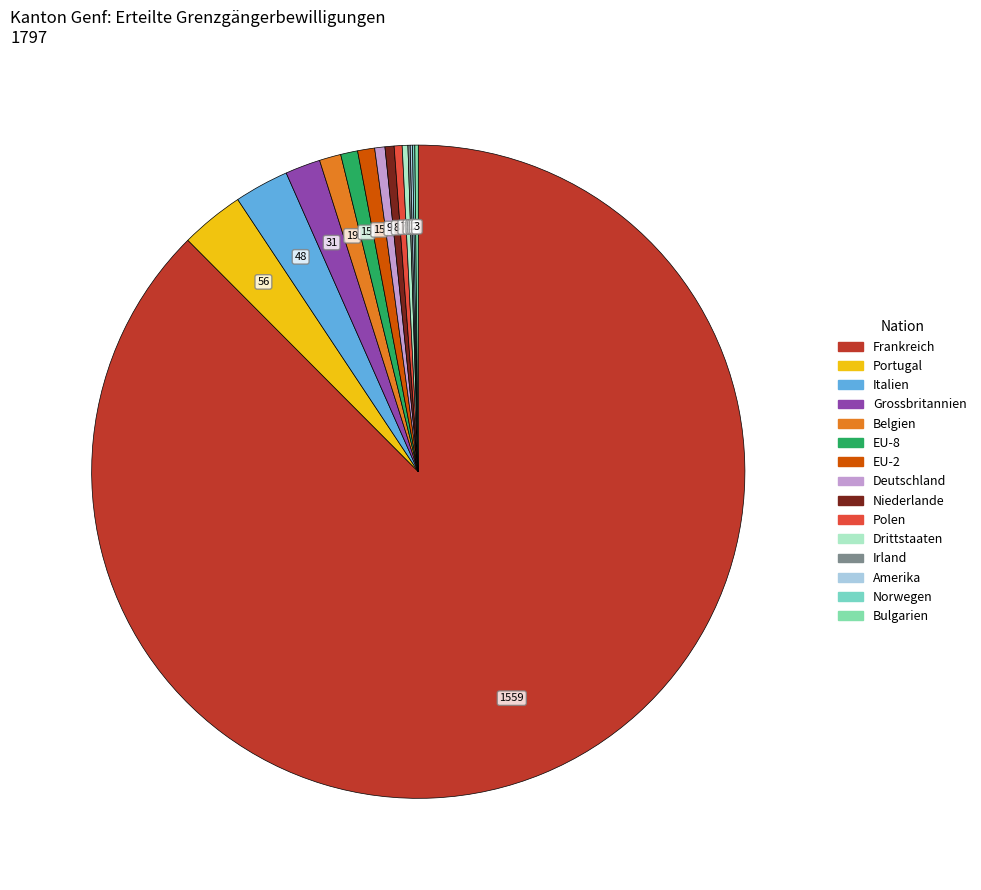

What is the smallest slice in the pie chart?

Irland